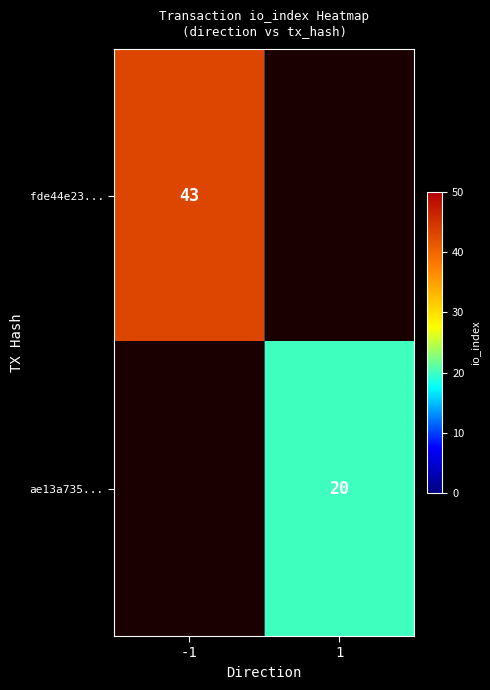

The ae13a735... series shows 33 at 1. True or false?

False